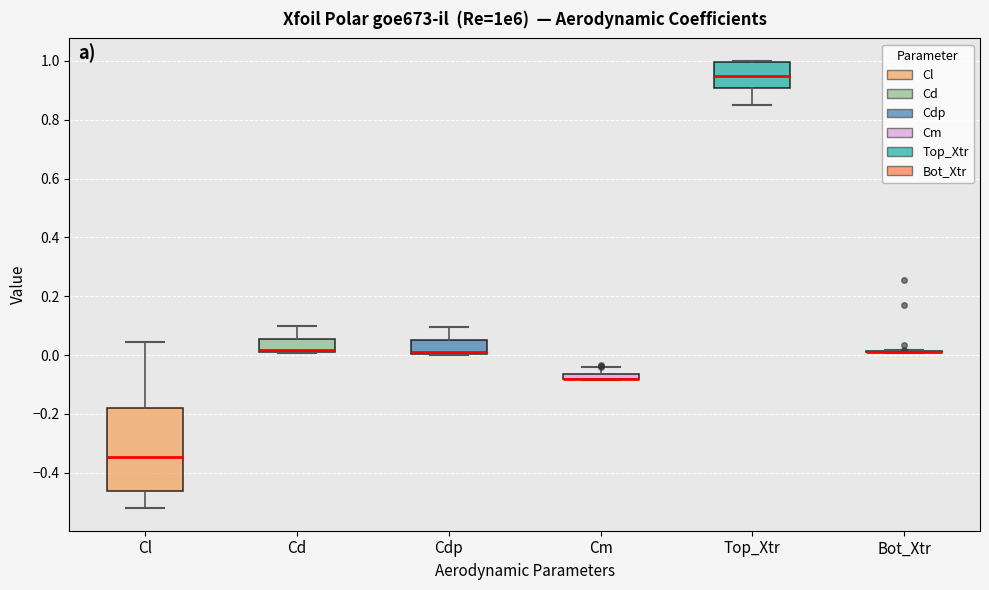

Comparing the boxes themselves (not the whiskers), which one is the tallest?

Cl